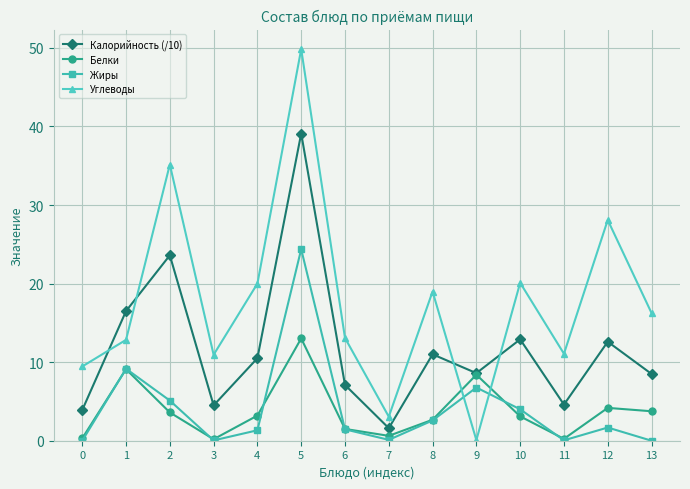

Which series has the widest spread of values?

Углеводы